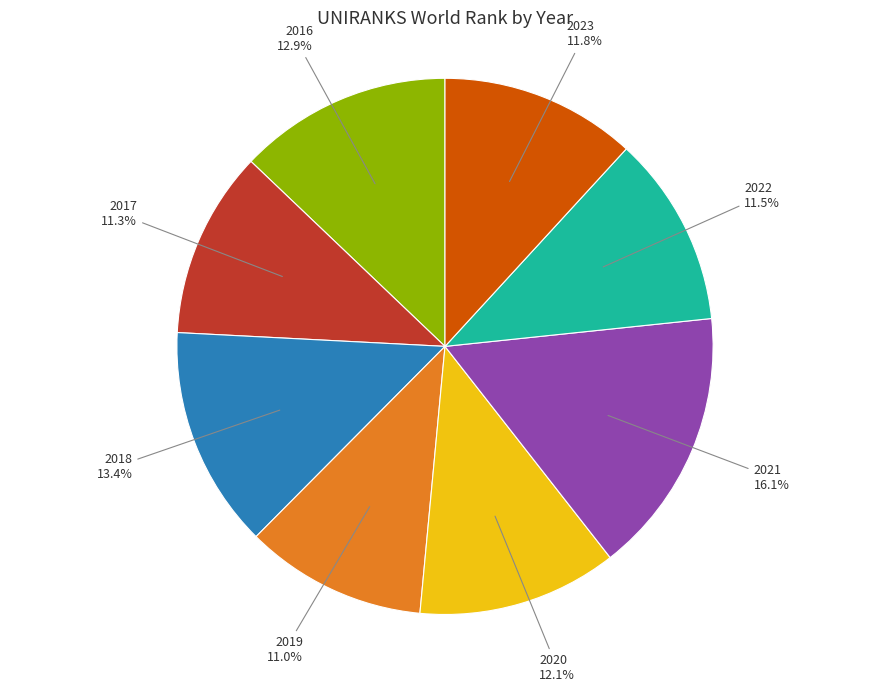

What is the total percentage of 2021 and 2022?

27.6%